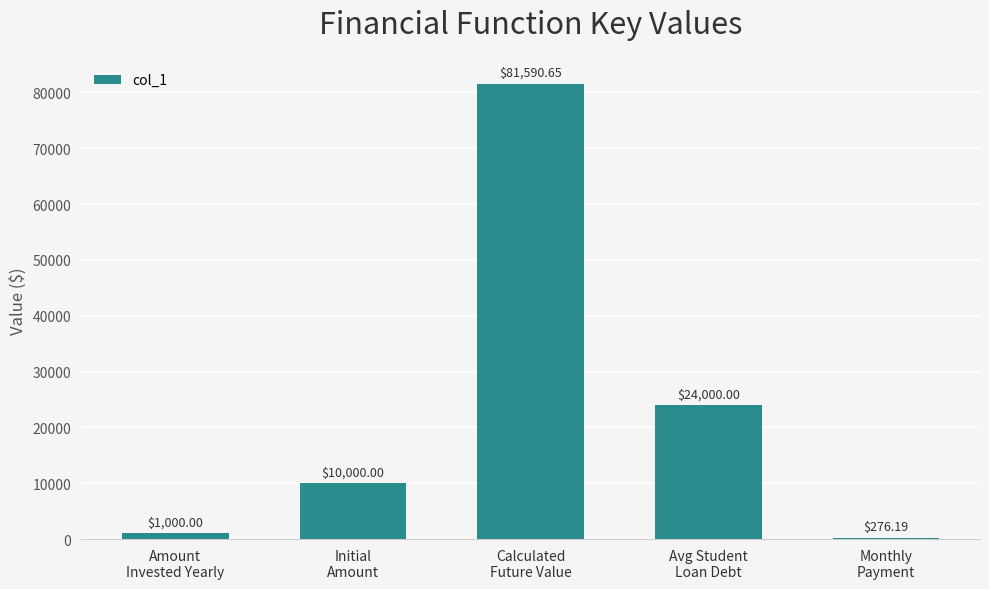

Rank the categories by value from lowest to highest.

Monthly
Payment, Amount
Invested Yearly, Initial
Amount, Avg Student
Loan Debt, Calculated
Future Value